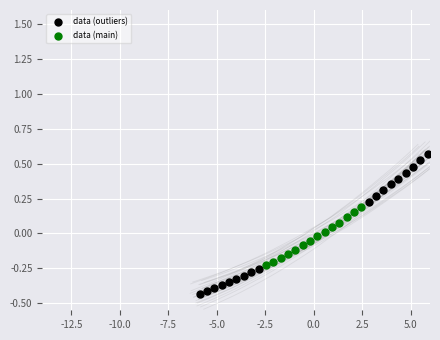

Which series contains the lowest Y value?

data (outliers)